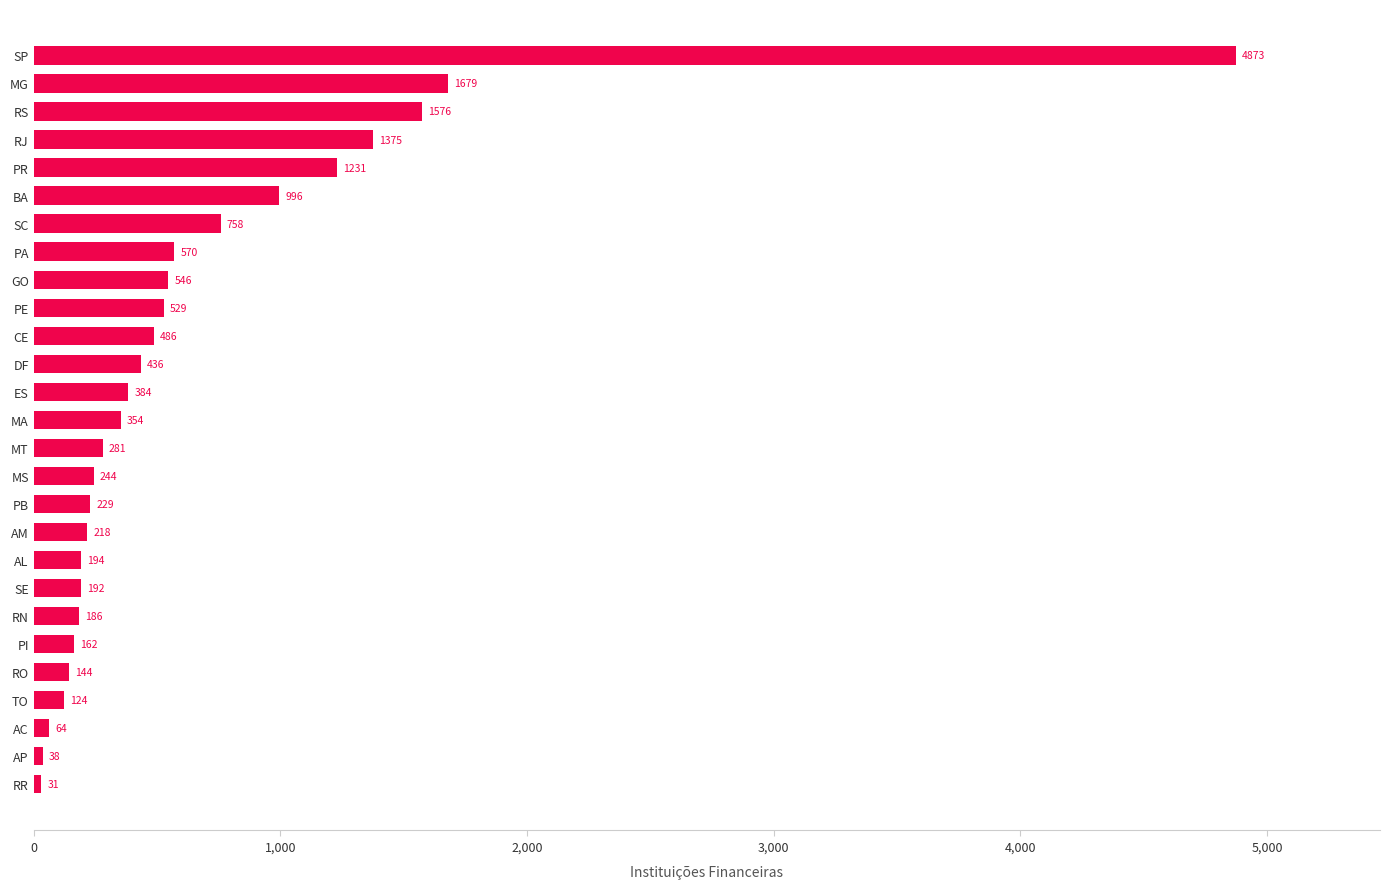

How many values are below 354?

13